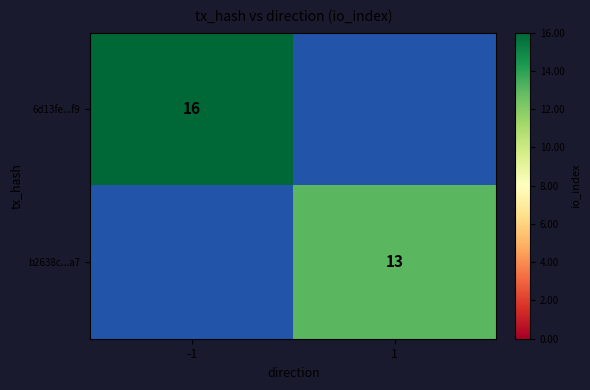

Is it true that b2638c...a7 equals 19 at 1?

False